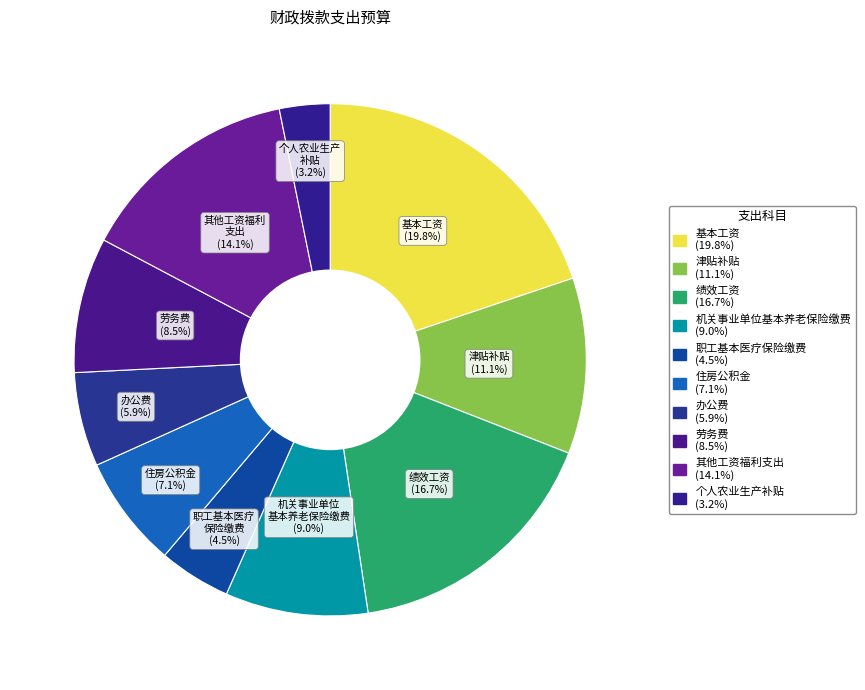

Count the number of slices in the pie.

10